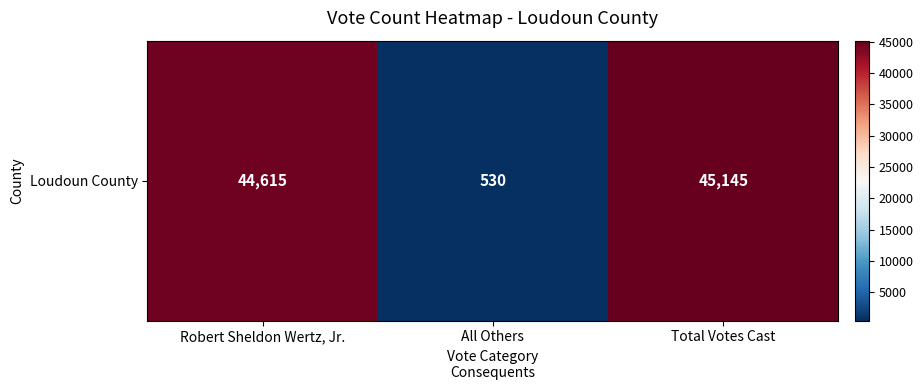

What value does the data have at Robert Sheldon Wertz, Jr., to the nearest 50?

44600